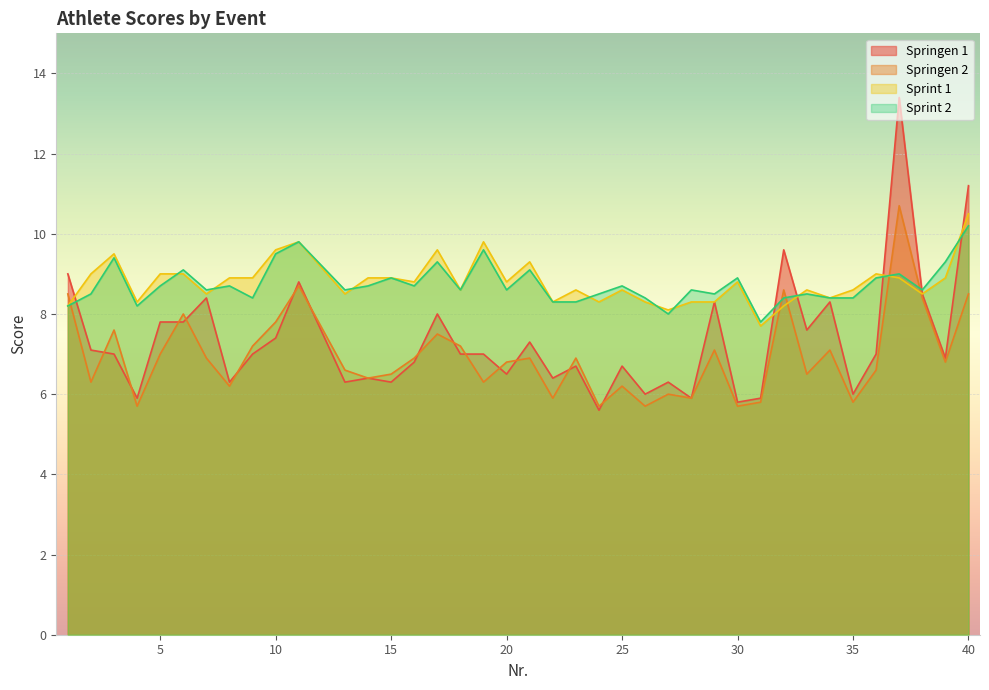

At how many categories does at least one series exceed 11?

2